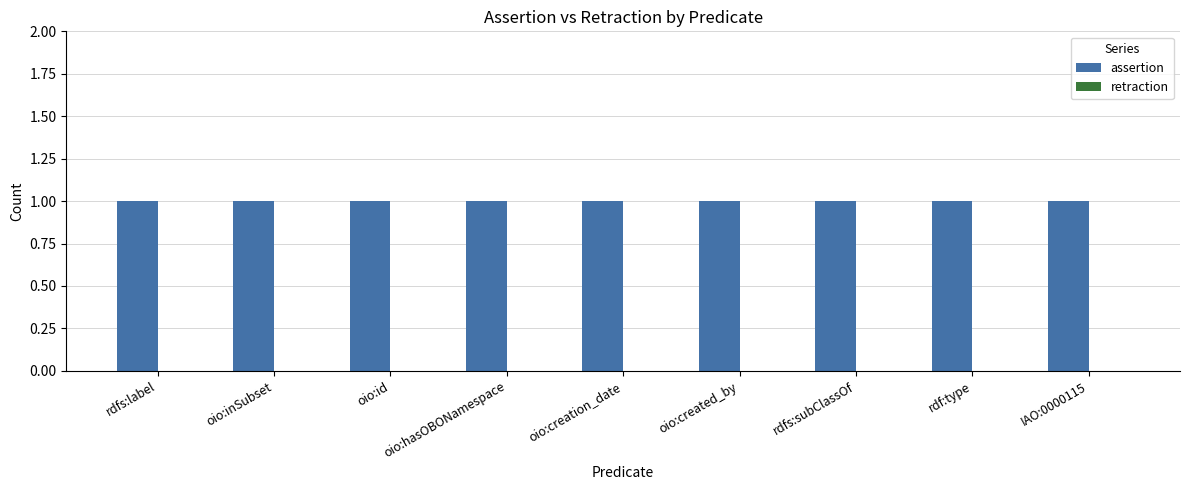

Reading right to left, extract all data points from this chart.

assertion: IAO:0000115=1	rdf:type=1	rdfs:subClassOf=1	oio:created_by=1	oio:creation_date=1	oio:hasOBONamespace=1	oio:id=1	oio:inSubset=1	rdfs:label=1
retraction: IAO:0000115=0	rdf:type=0	rdfs:subClassOf=0	oio:created_by=0	oio:creation_date=0	oio:hasOBONamespace=0	oio:id=0	oio:inSubset=0	rdfs:label=0